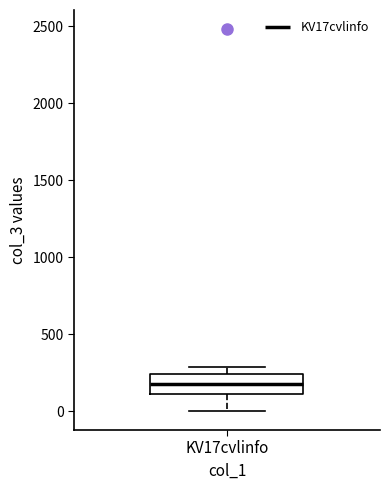

Where does the lower whisker of the box for KV17cvlinfo end on the y-axis? The values are not printed on the chart, so give them approximately, as read against the axis.

0